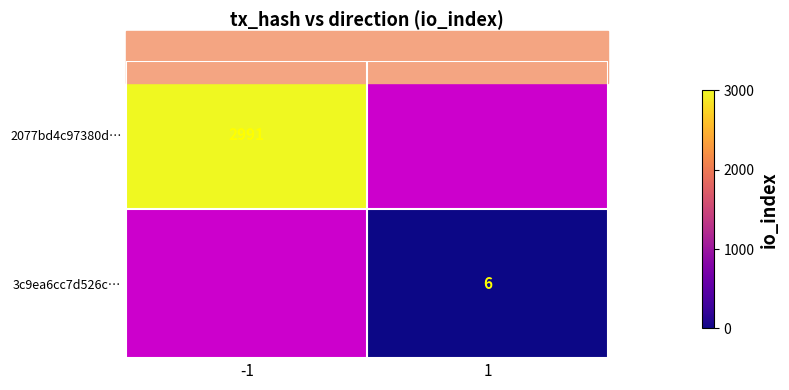

The value of 3c9ea6cc7d526c… at 1 is 10. True or false?

False